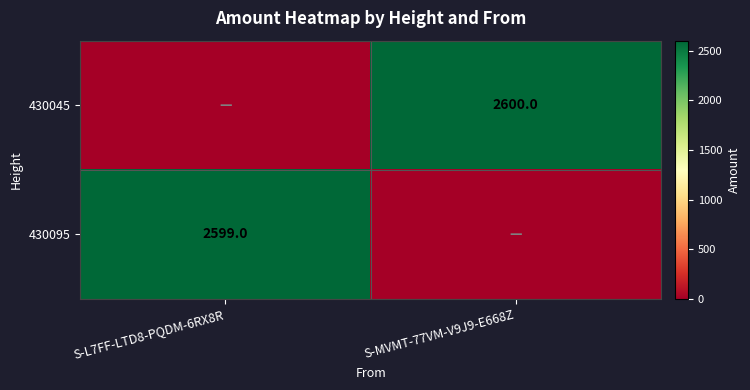

What is the spread (max minus min) of values at S-L7FF-LTD8-PQDM-6RX8R?

2599